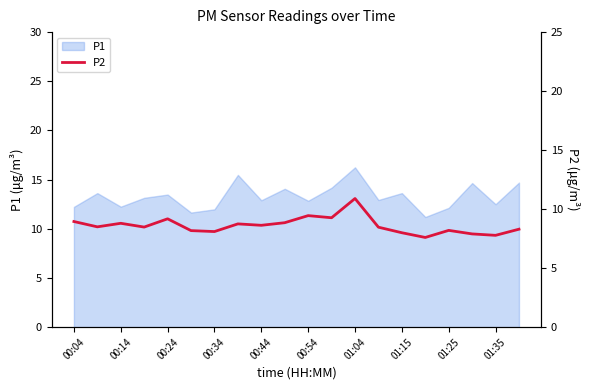

How many data points does each series have?

20